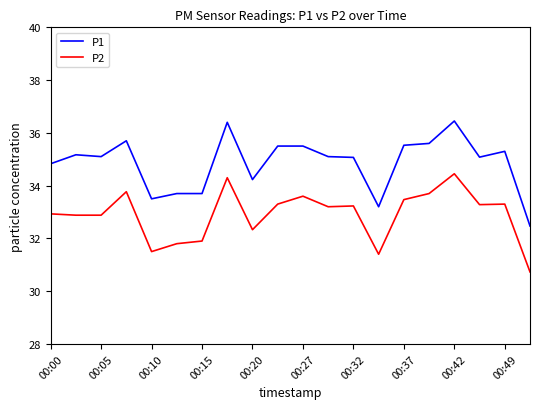

True or false: P2 has more than 2 interior local peaks.

True